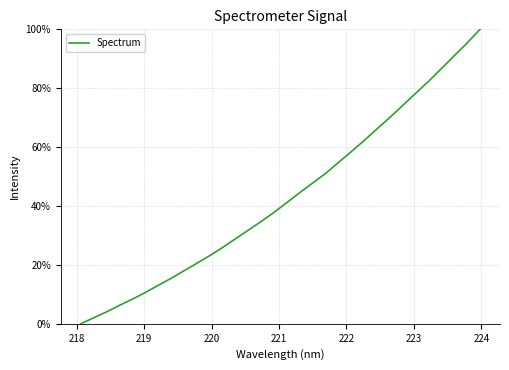

What is the maximum value shown in the chart?

100.0